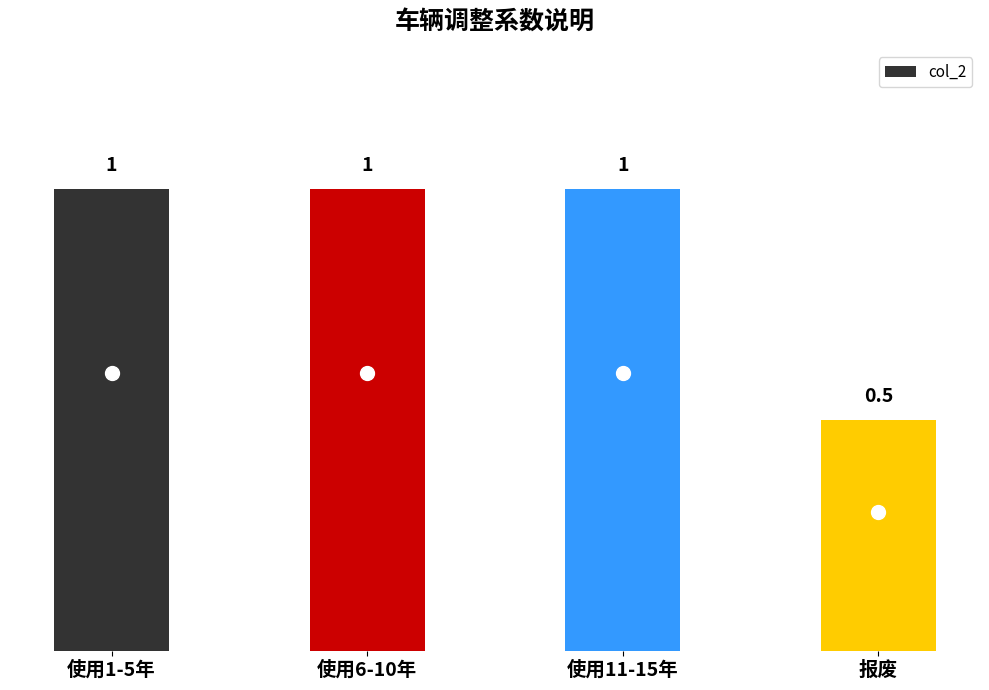

What is the average value?

0.9